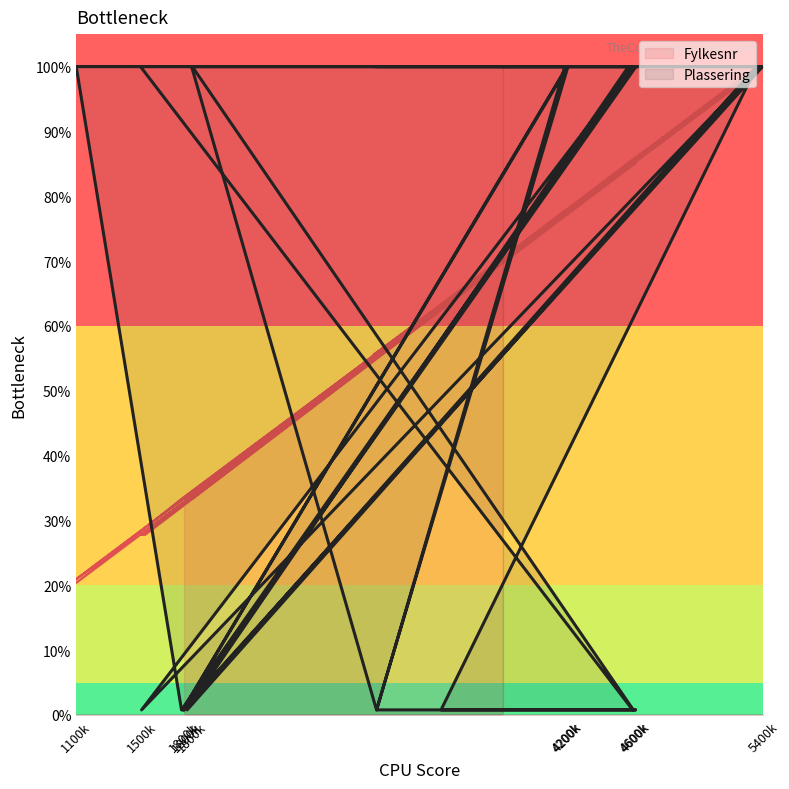

How many lines are shown in the chart?

2